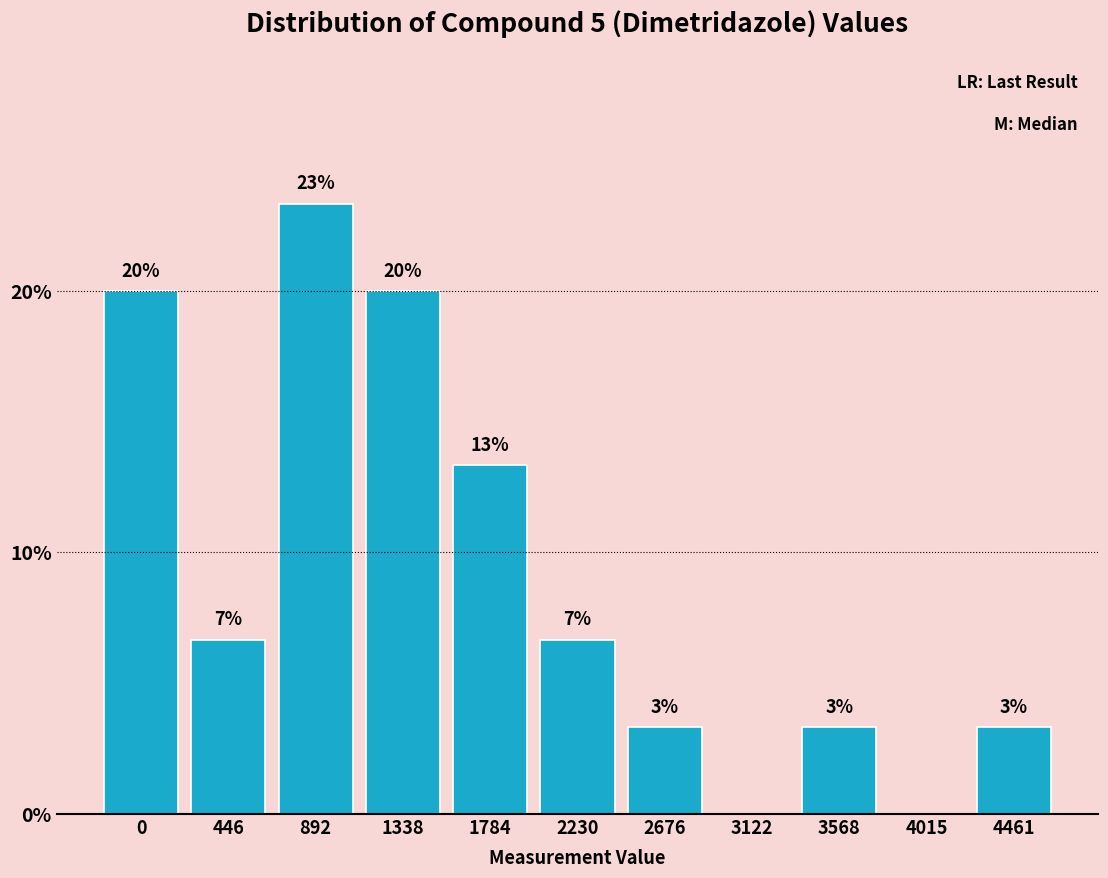

Are the bars horizontal?

No